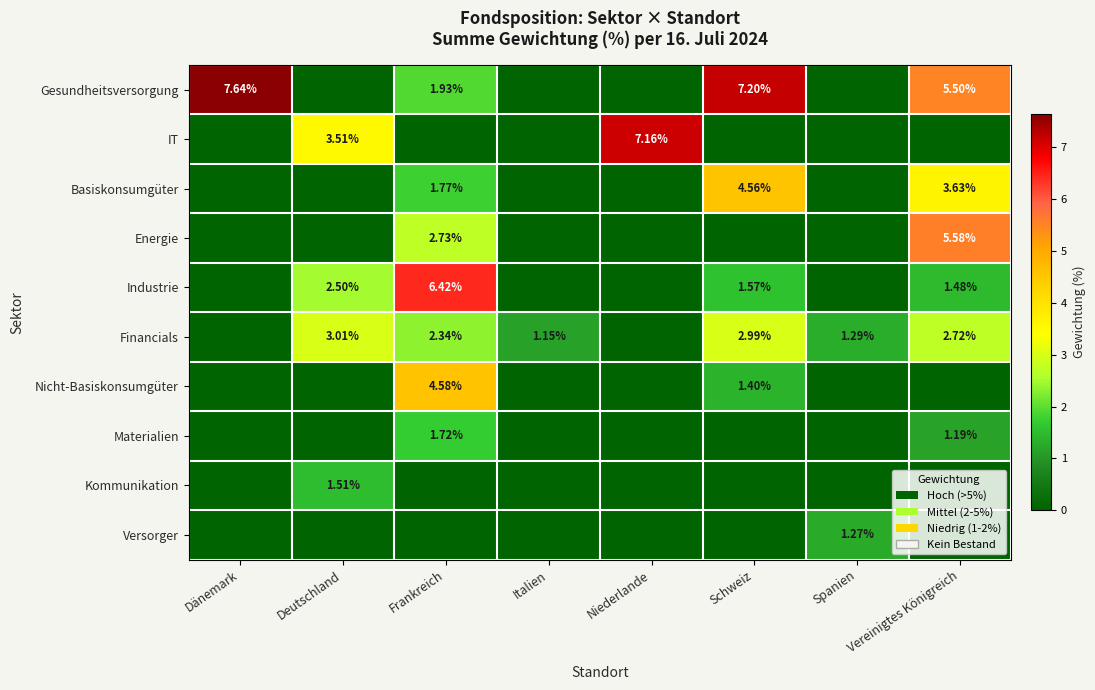

What is the average value of the IT series?

1.3